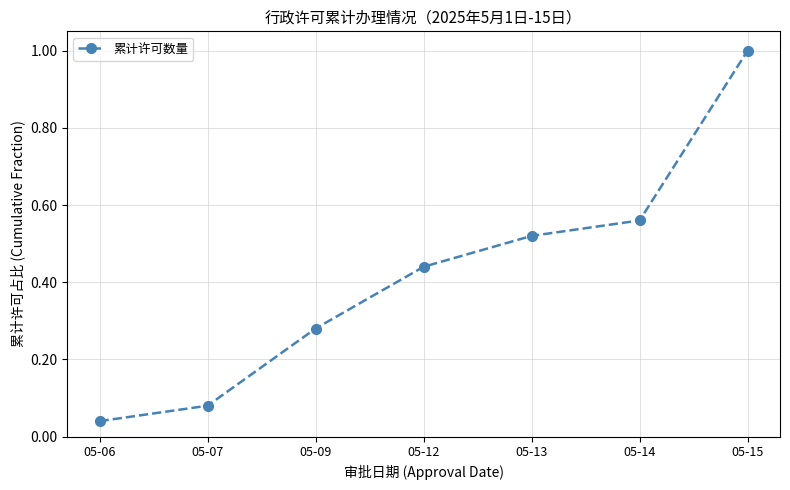

Between 05-06 and 05-07, which is larger?

05-07